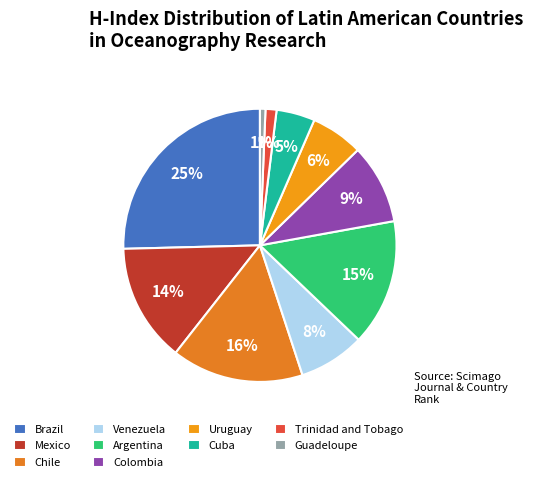

How many slices are in this pie chart?

10